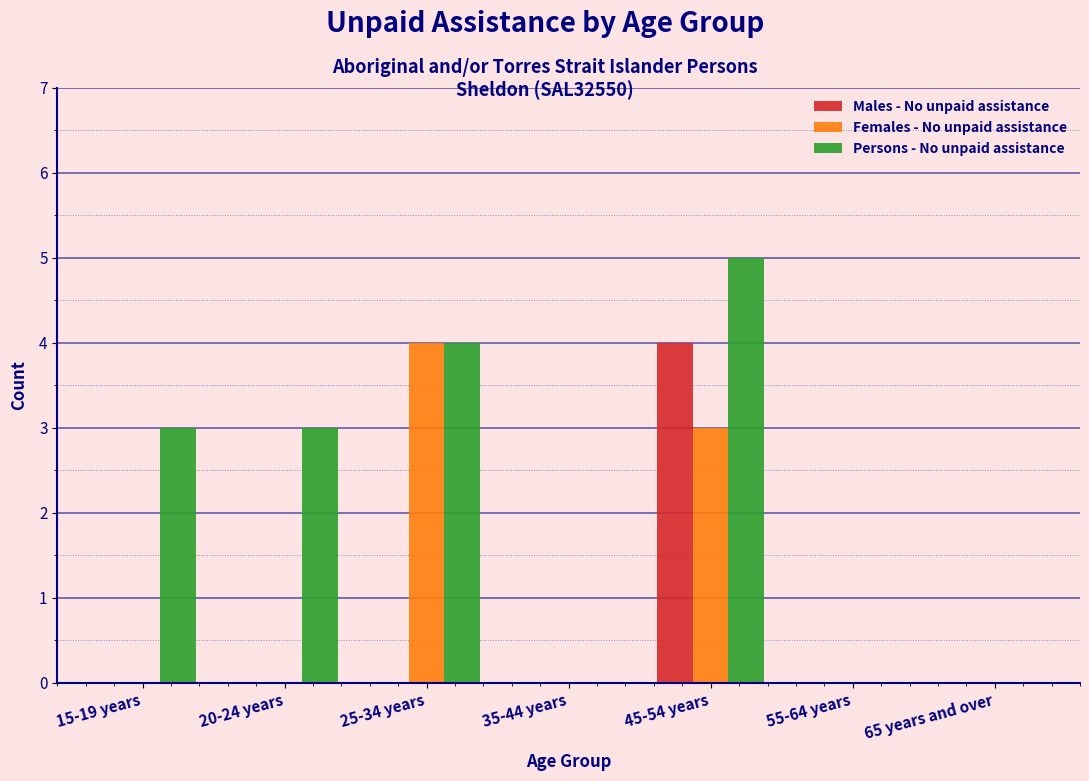

Reading left to right, what are all the values shown in this chart?

Males - No unpaid assistance: 15-19 years=0	20-24 years=0	25-34 years=0	35-44 years=0	45-54 years=4	55-64 years=0	65 years and over=0
Females - No unpaid assistance: 15-19 years=0	20-24 years=0	25-34 years=4	35-44 years=0	45-54 years=3	55-64 years=0	65 years and over=0
Persons - No unpaid assistance: 15-19 years=3	20-24 years=3	25-34 years=4	35-44 years=0	45-54 years=5	55-64 years=0	65 years and over=0